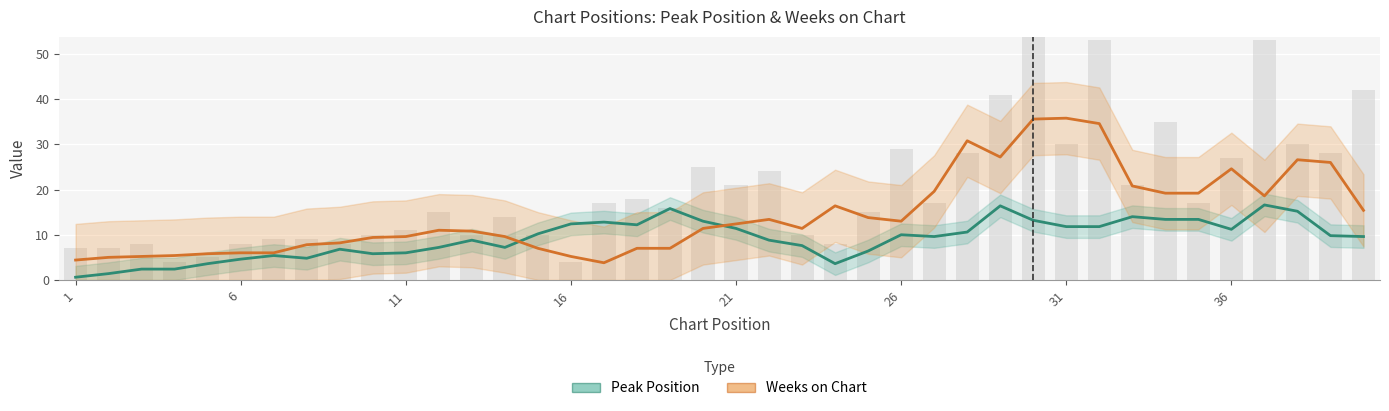

Rank the series at 26 from lowest to highest value.

Peak Position, Weeks on Chart